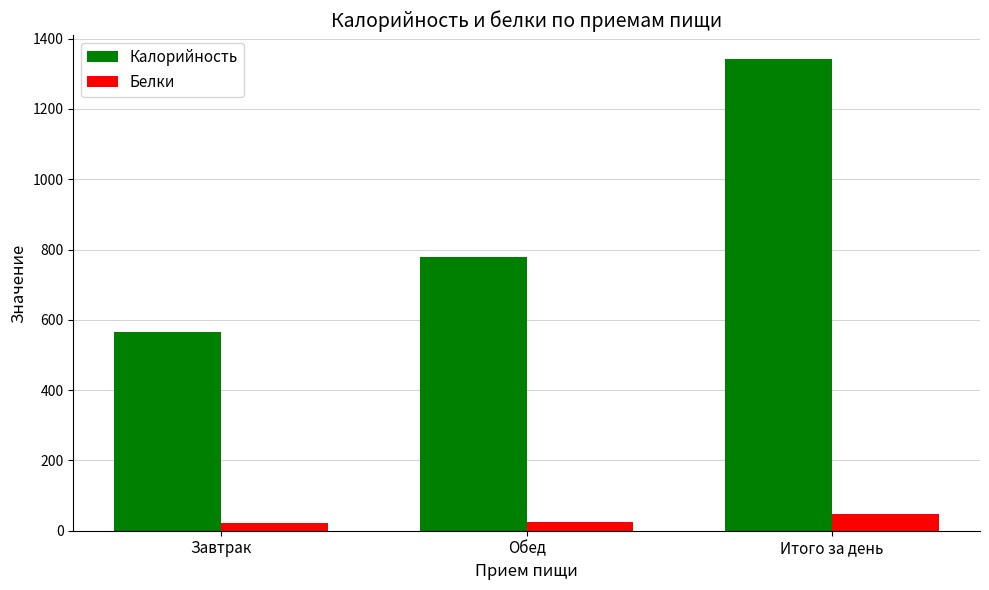

List the series in order of their peak value, highest first.

Калорийность, Белки